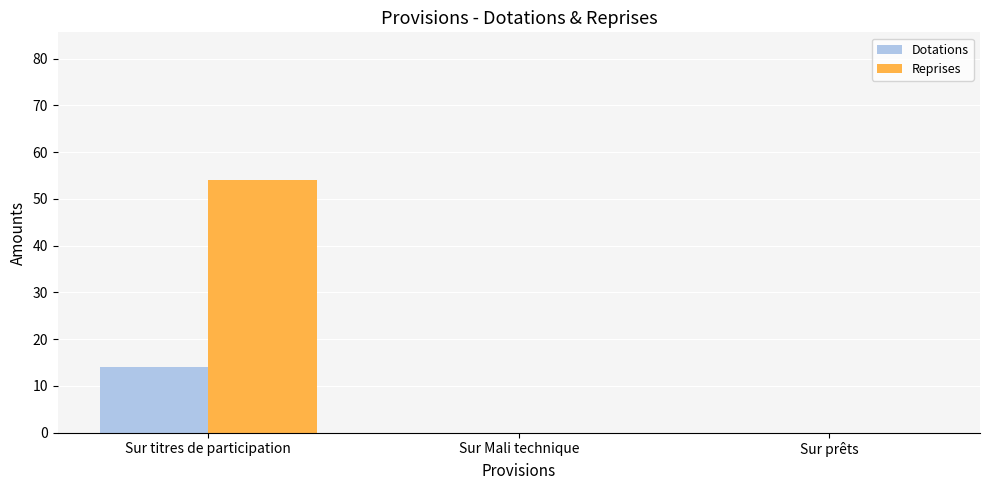

What is the highest value of the Dotations series?

14